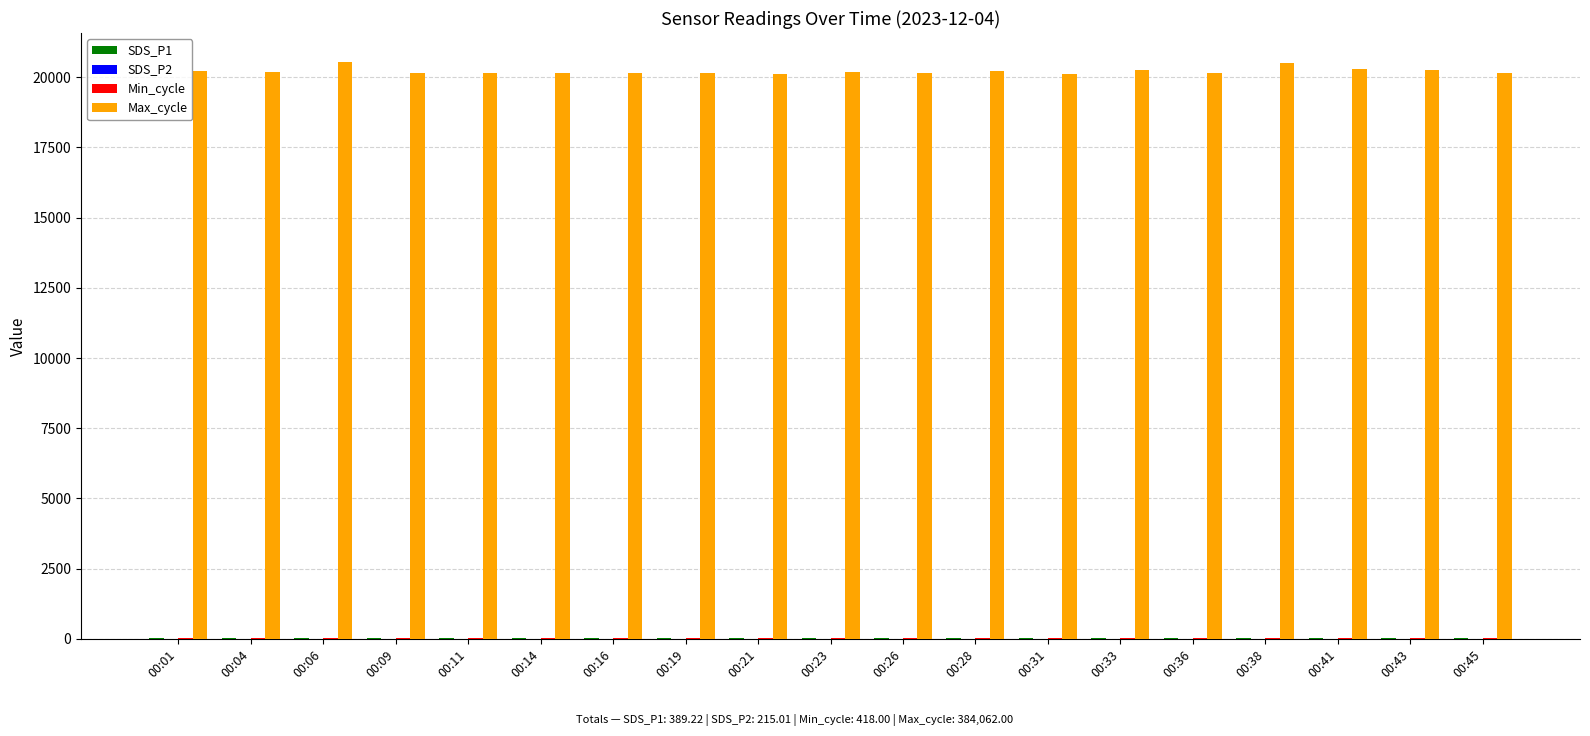

Which series has the largest total across all categories?

Max_cycle